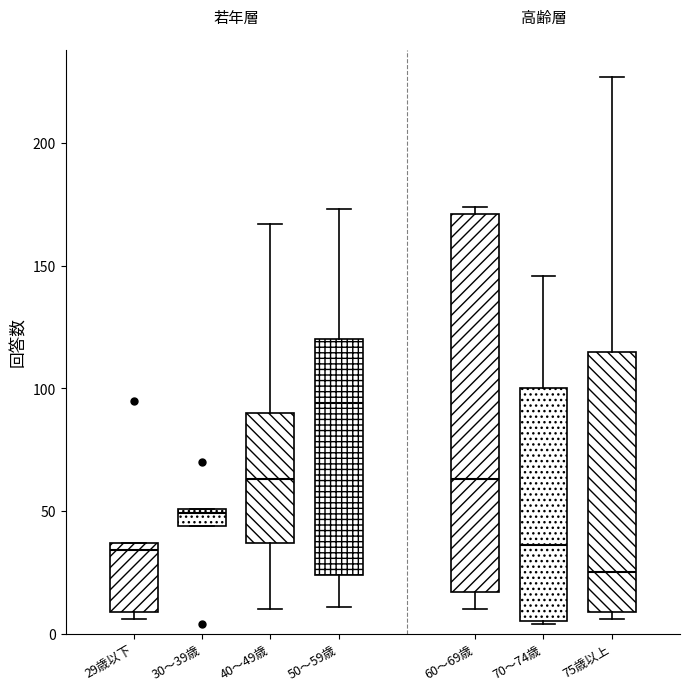

Where is the upper edge of the box for 29歳以下 on the y-axis? The values are not printed on the chart, so give them approximately, as read against the axis.

35